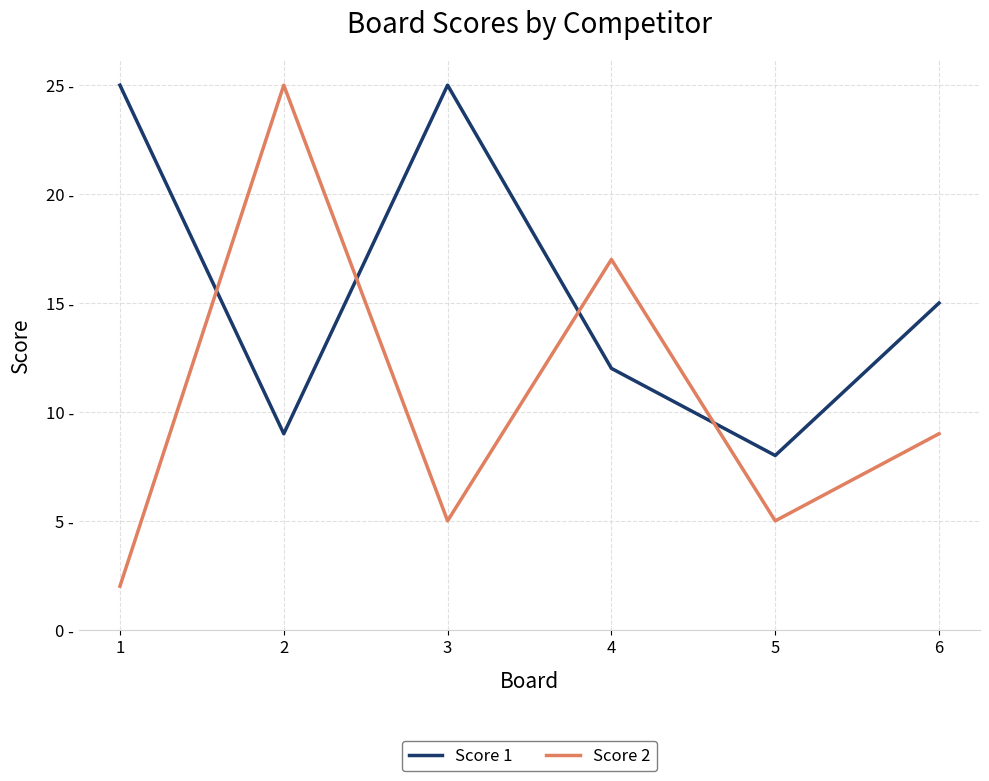

Where is Score 1 nearest to the value 16?

6